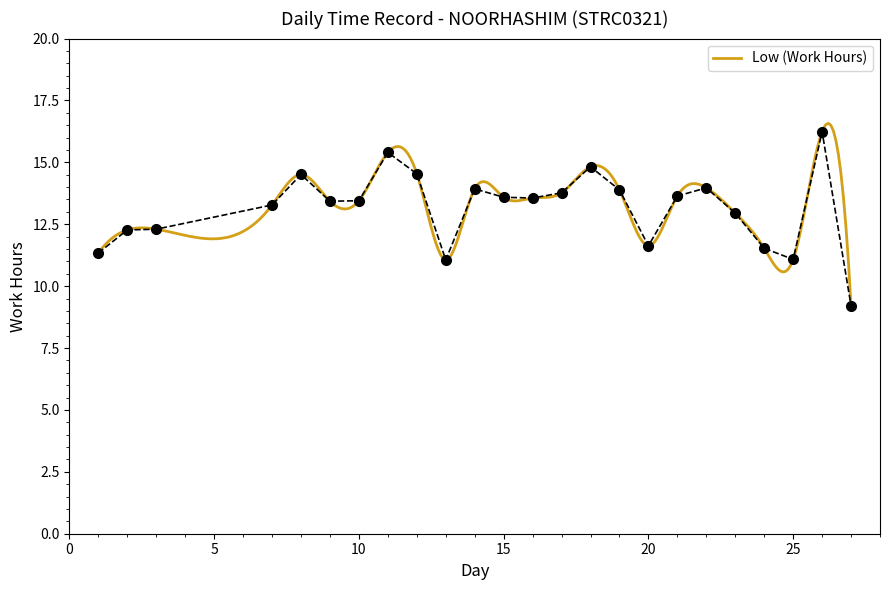

At which category does the chart reach its minimum across all series?

27